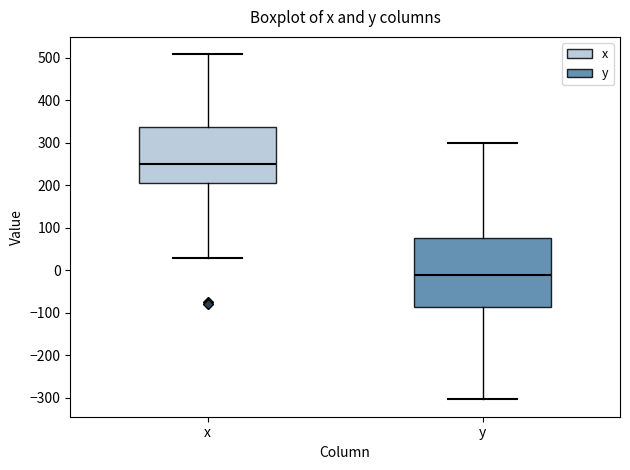

Which box's median line is the highest?

x